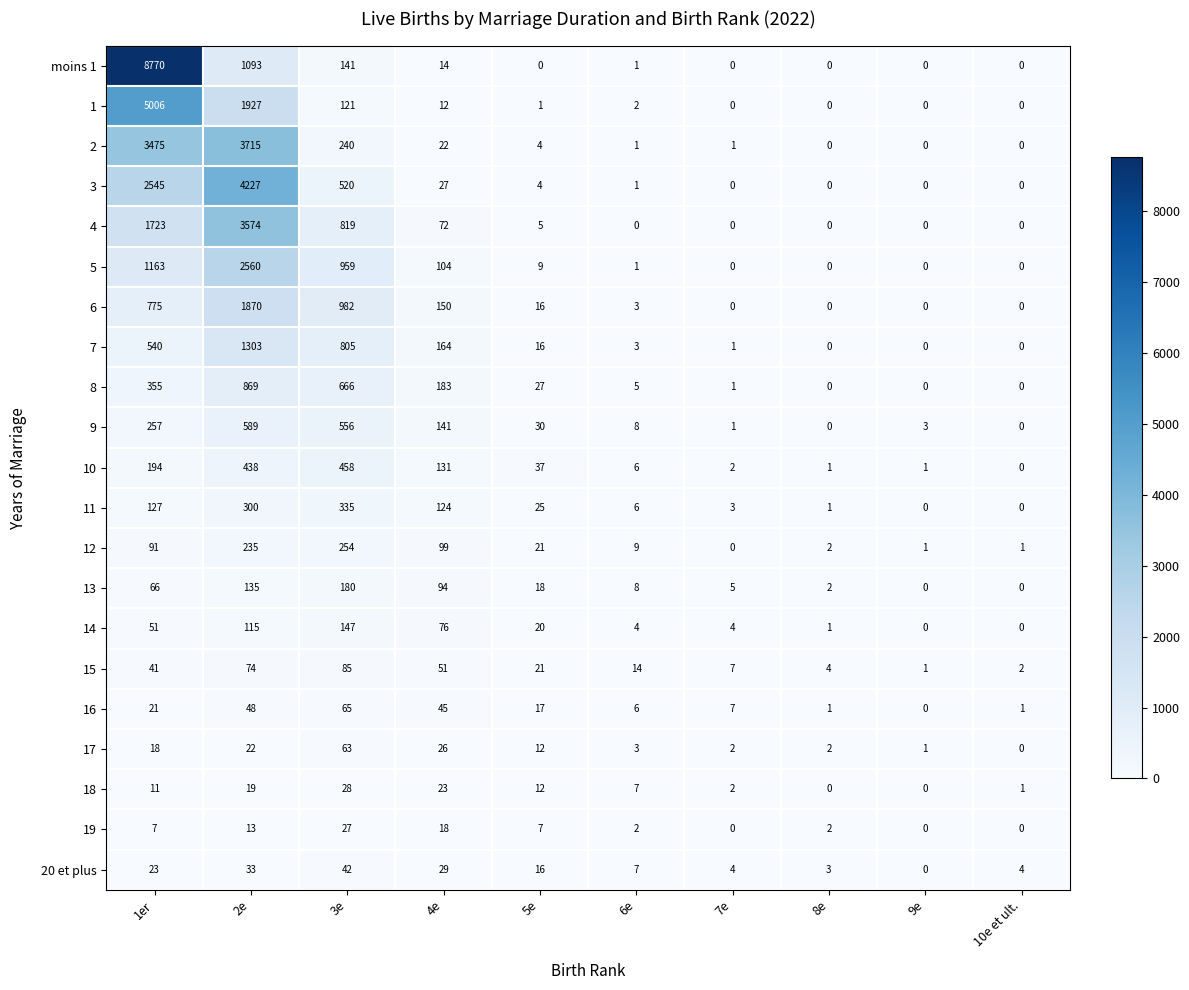

What is the greatest value displayed?

8770